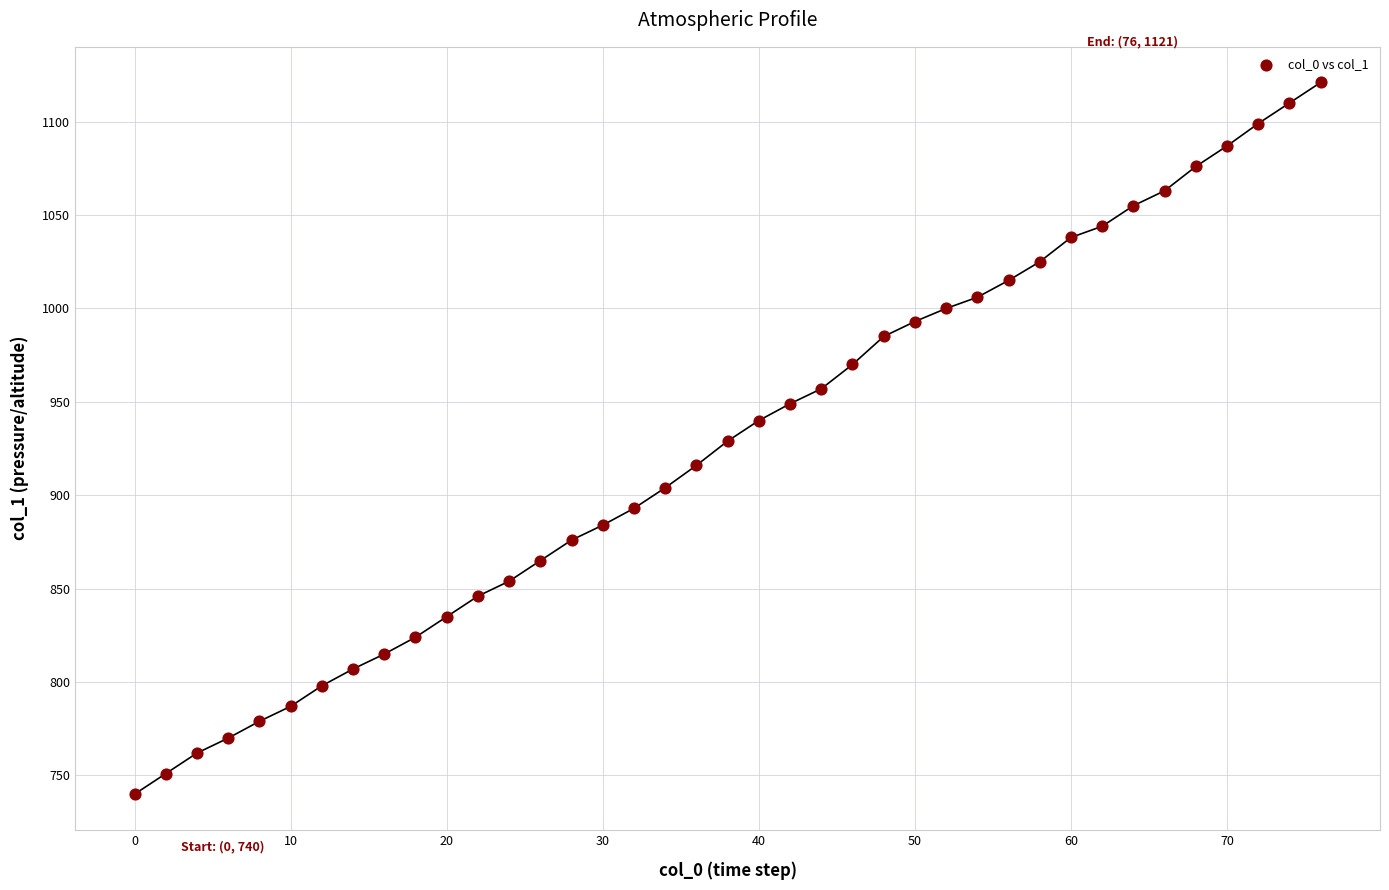

What is the range of Y values (max minus min)?

381